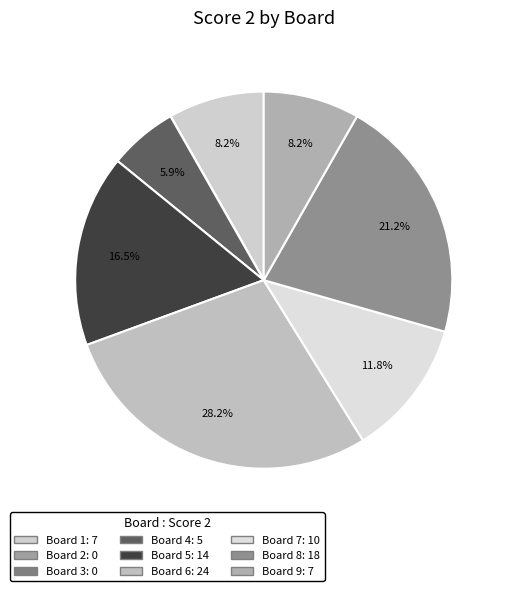

What is the smallest slice in the pie chart?

Board 2